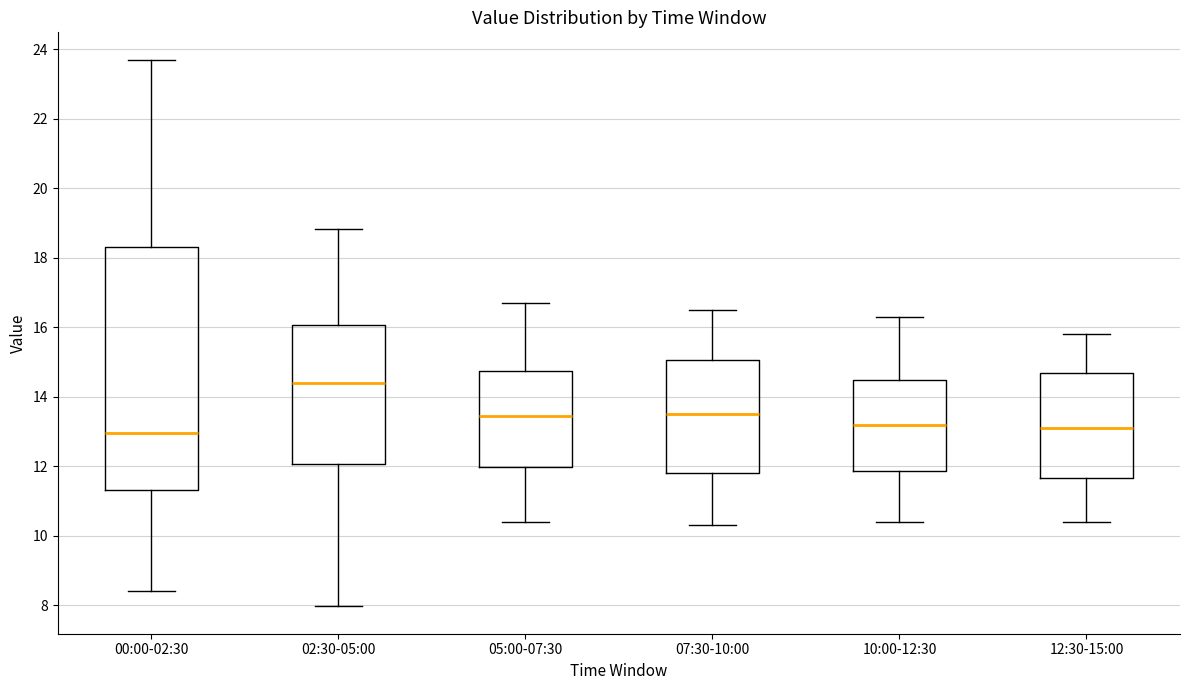

Which box is the tallest, from its lower edge to its upper edge?

00:00-02:30